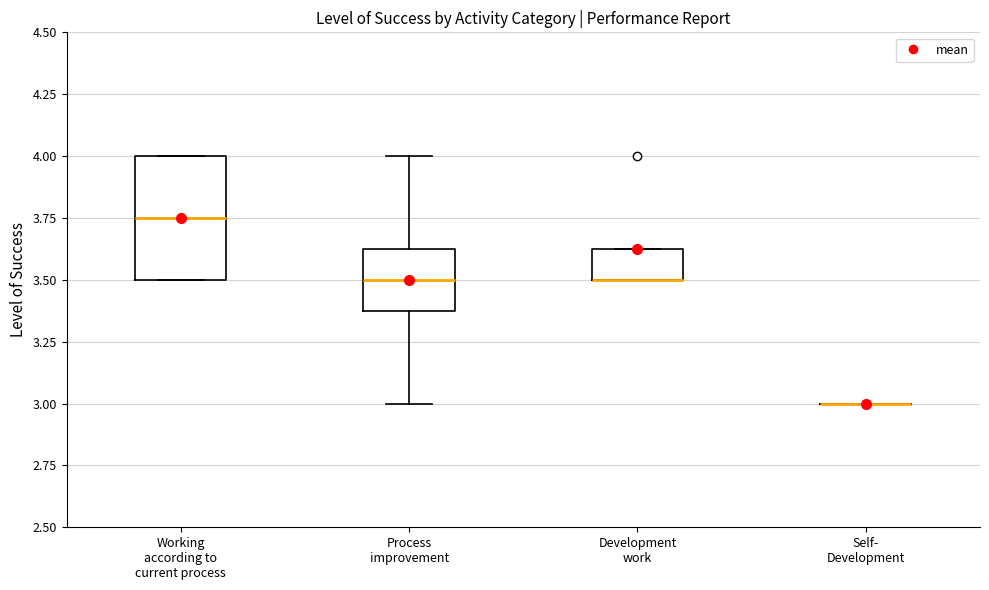

Reading left to right, read every box against the y-axis: the position of its median line, the range the box covers, and the ends of its whiskers. The values are not printed on the chart, so give them approximately, as read against the axis.

Working according to current process: median 3.75, box 3.50 to 4.00, whiskers 3.50 to 4.00
Process improvement: median 3.50, box 3.40 to 3.65, whiskers 3.00 to 4.00
Development work: median 3.50 (drawn on the box's lower edge), box 3.50 to 3.65, whiskers 3.50 to 3.65
Self- Development: box collapsed to a line at 3.00, whiskers 3.00 to 3.00